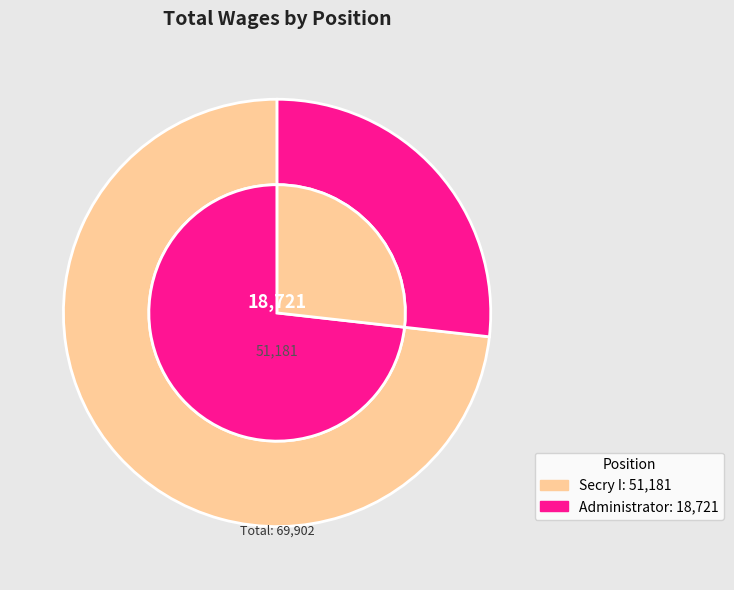

Between Administrator and Secry I, which is larger?

Secry I